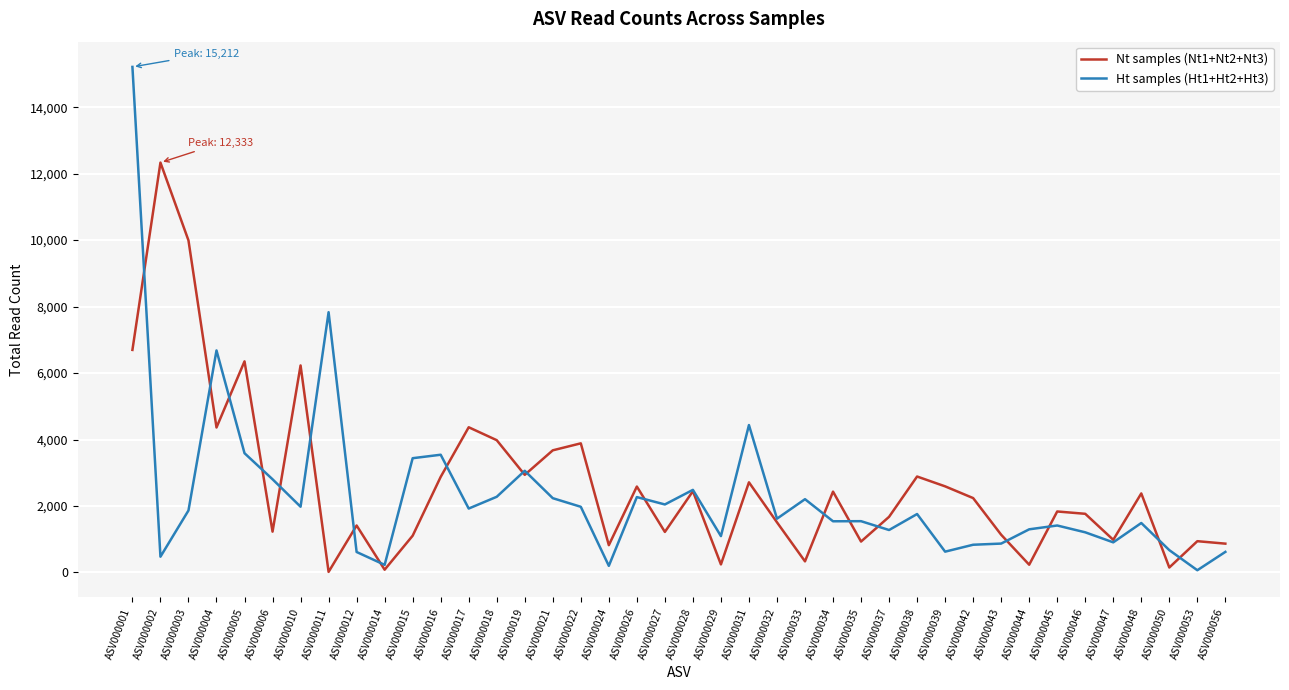

Which series has the largest total across all categories?

Nt samples (Nt1+Nt2+Nt3)